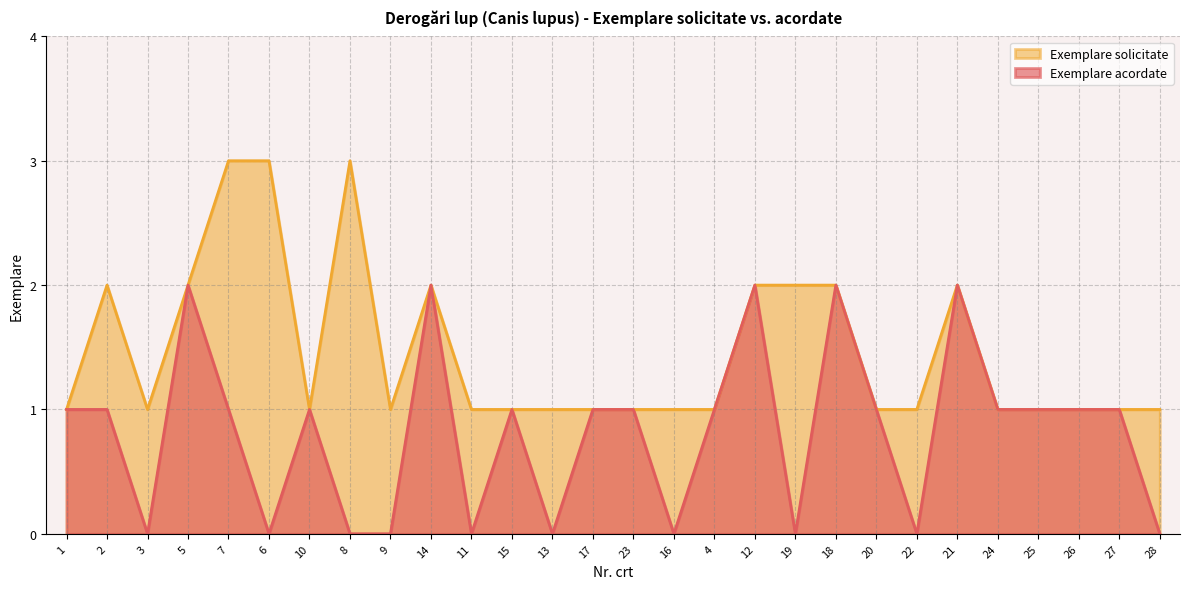

How many distinct data groups are displayed?

2